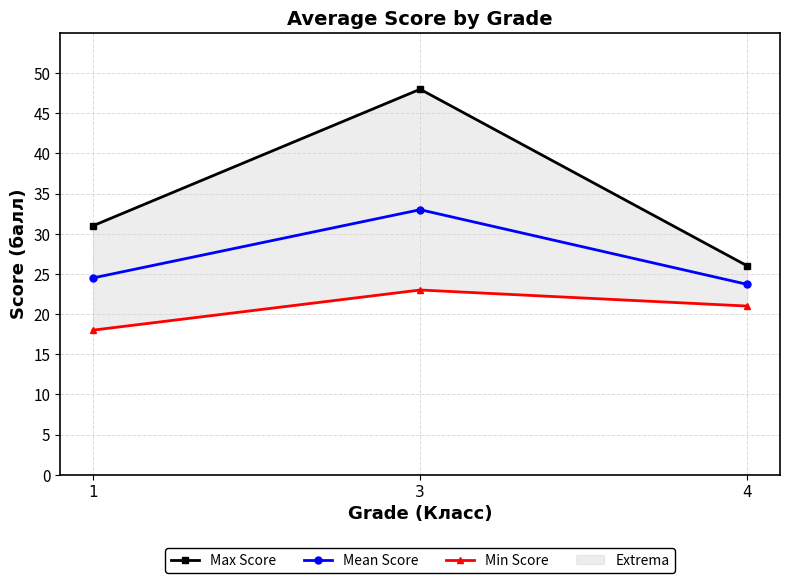

Reading left to right, transcribe all the data shown in this chart.

Max Score: 31.0	48.0	26.0
Mean Score: 24.5	33.0	23.7
Min Score: 18.0	23.0	21.0